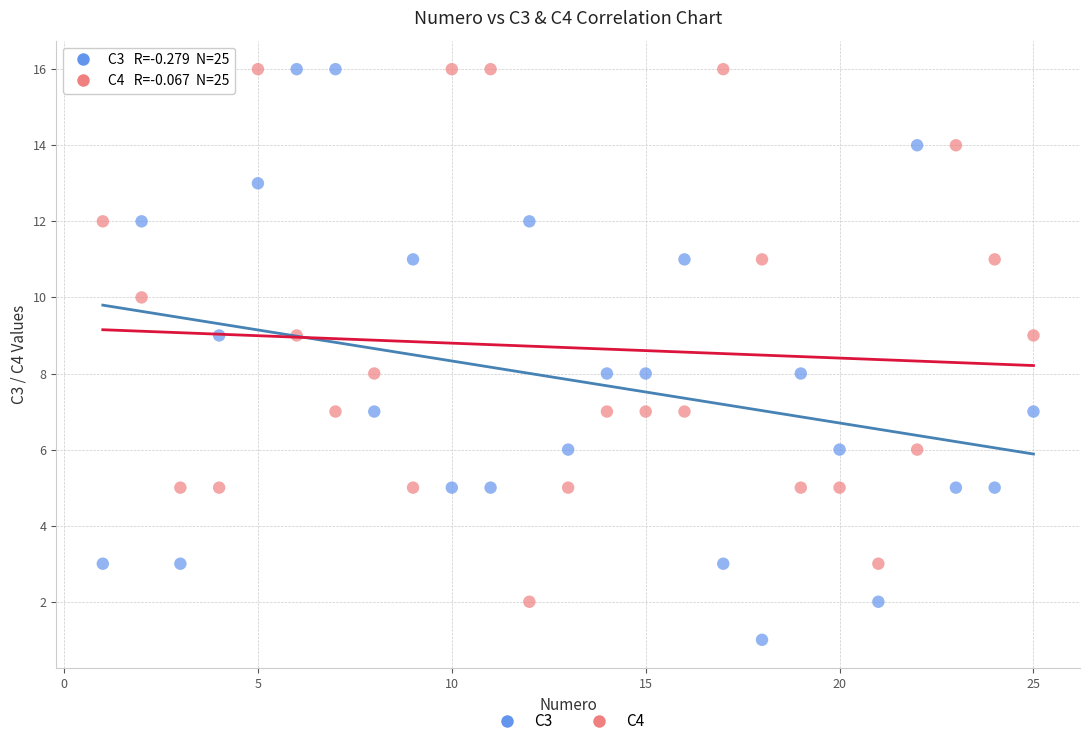

Across all data points, what is the range of X values (max minus min)?

24